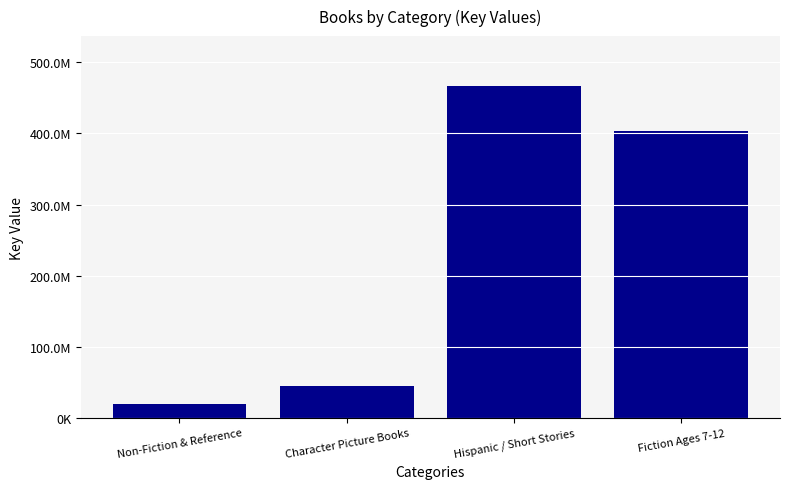

What is the ratio of the value at Fiction Ages 7-12 to the value at Hispanic / Short Stories?

0.9